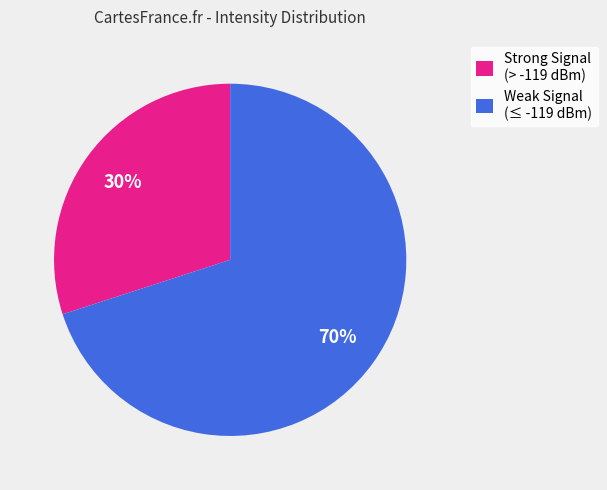

Is the sum of Weak Signal (≤ -119 dBm) and Strong Signal (> -119 dBm) greater than half?

Yes